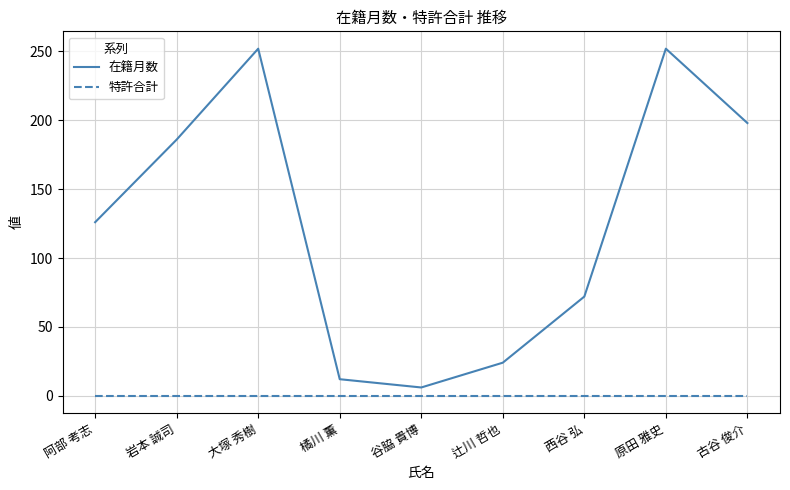

Which series has the widest spread of values?

在籍月数